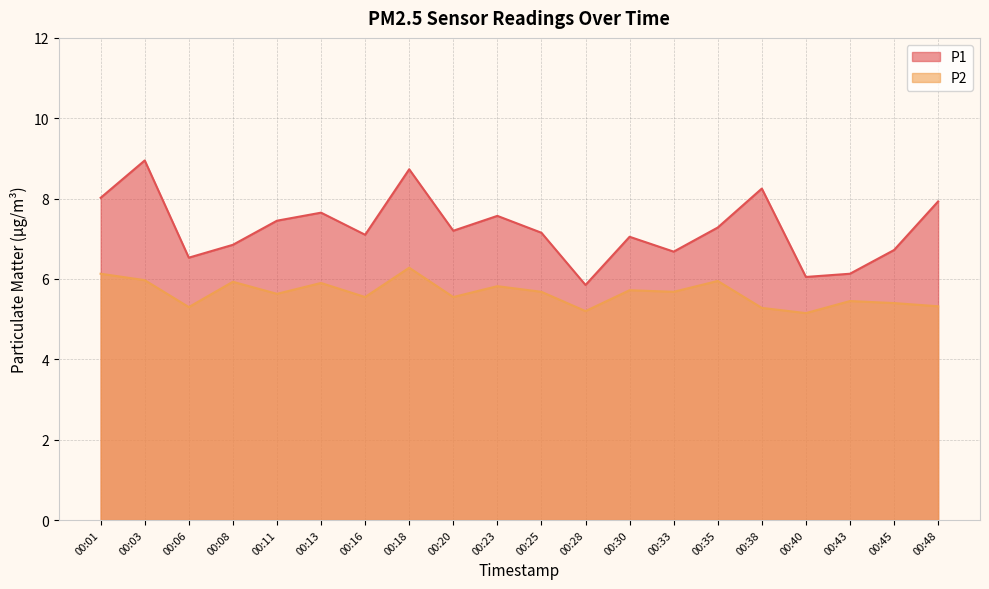

Which series has the largest total across all categories?

P1